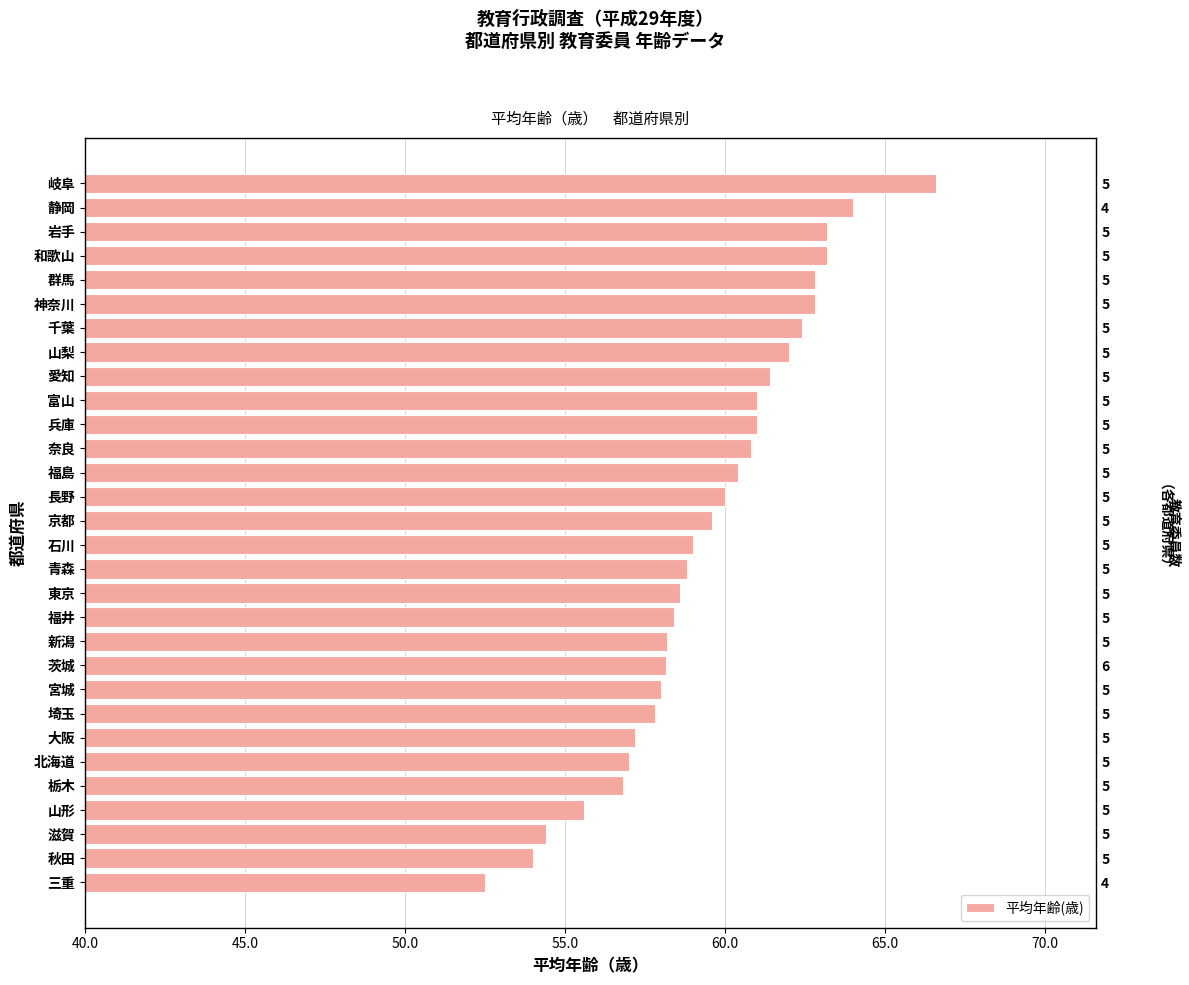

How many data points are above 59?

15